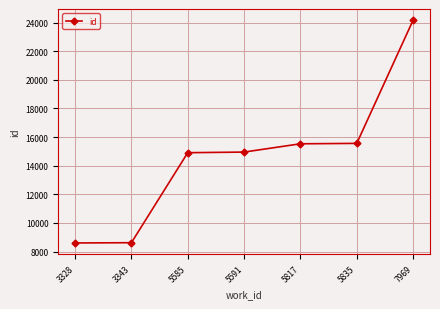

True or false: there are more than 2 points higher than both neighbors.

False